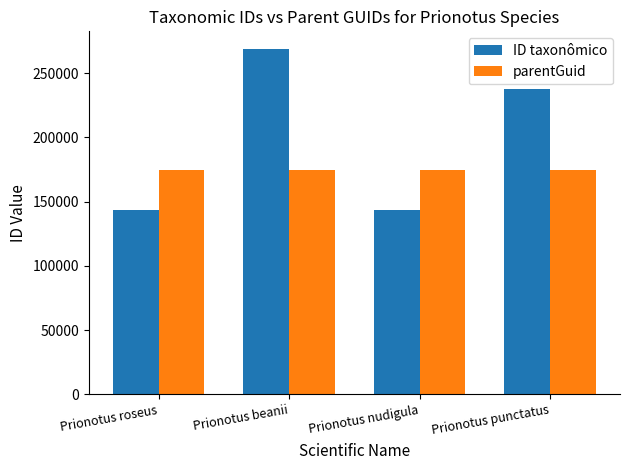

What is the difference between the ID taxonômico values at Prionotus punctatus and Prionotus beanii?

31432